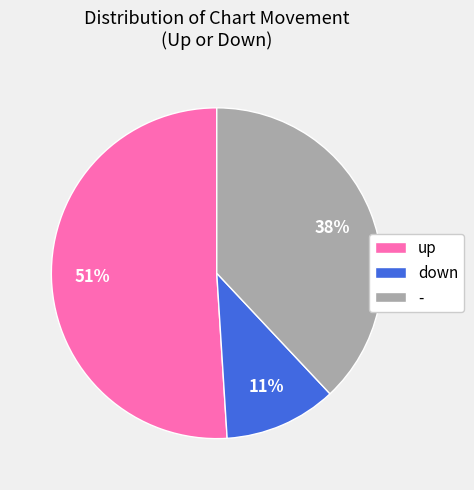

What is the ratio of the value at - to the value at up?

0.7